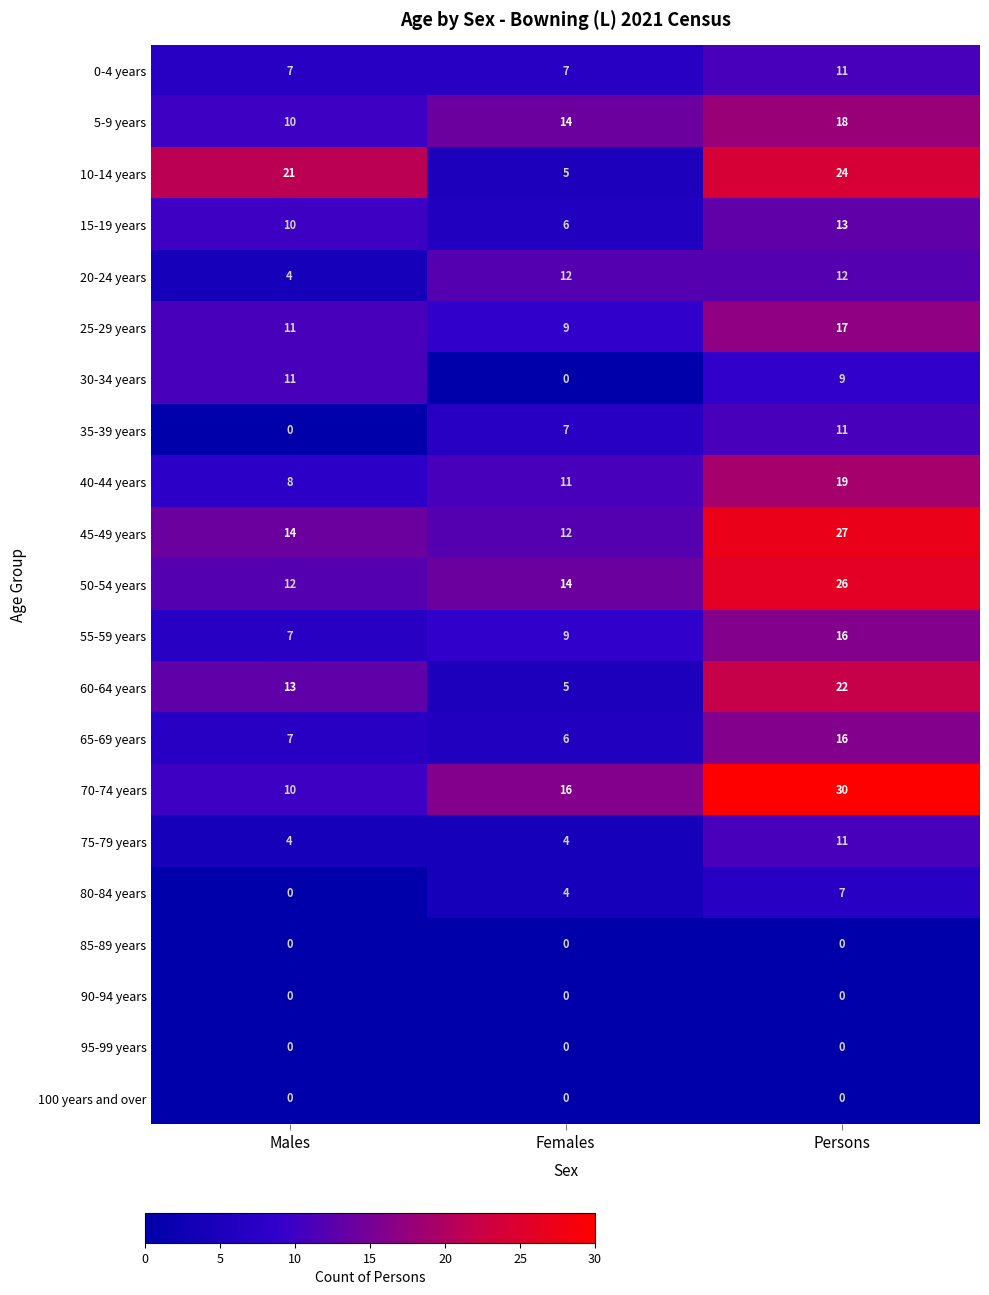

What is the greatest value displayed?

30